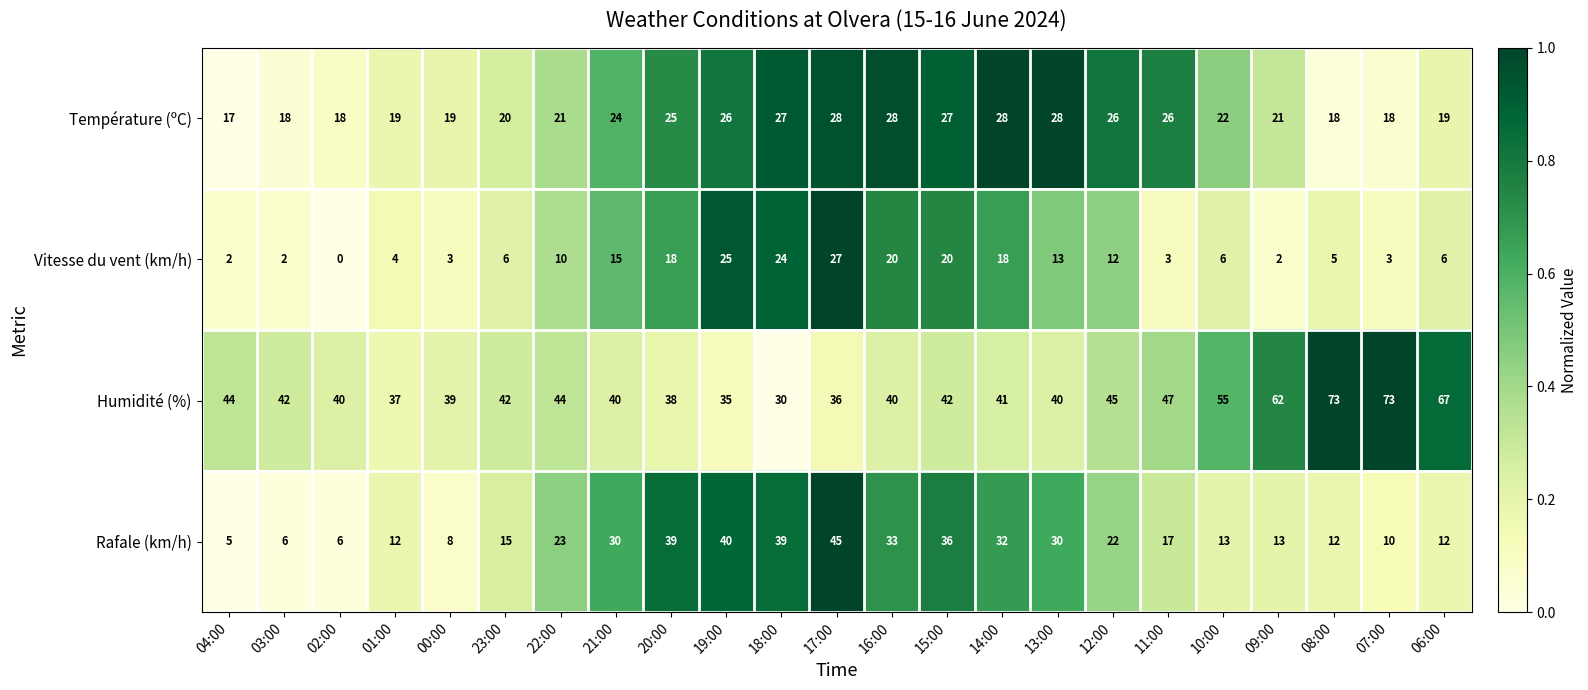

True or false: Vitesse du vent (km/h) has a value of 2 at 03:00.

True